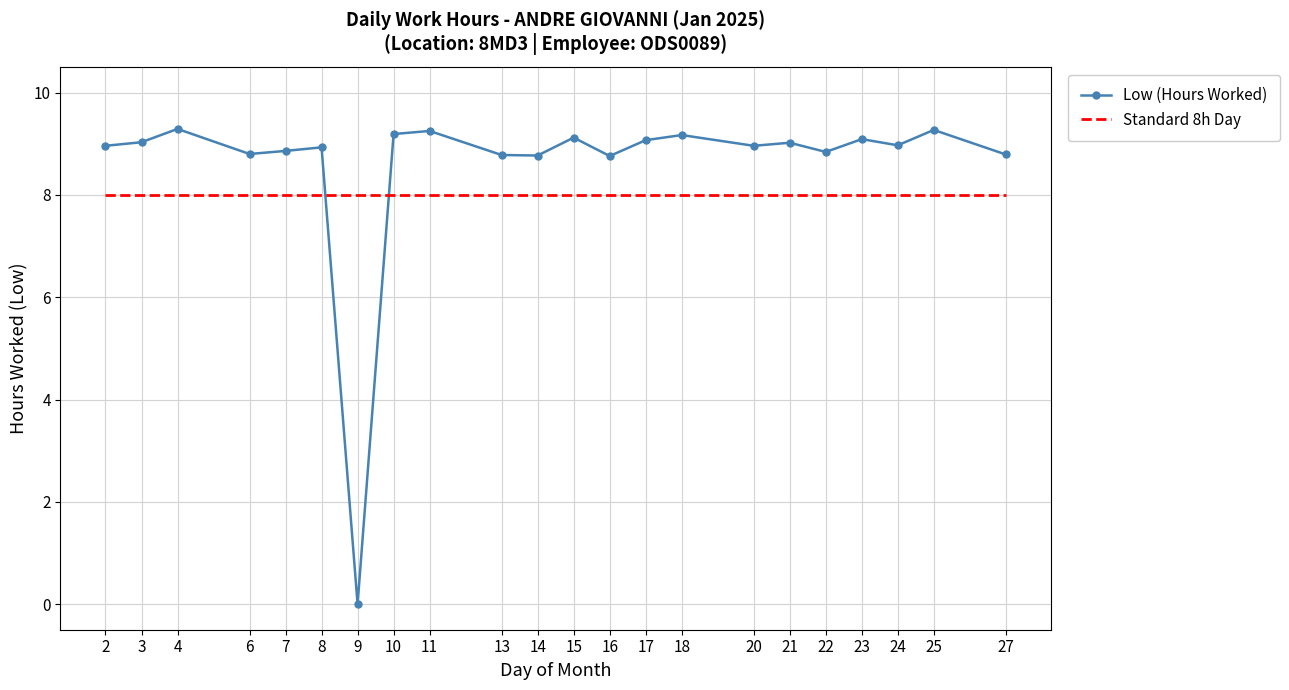

Does the chart have visible grid lines?

Yes